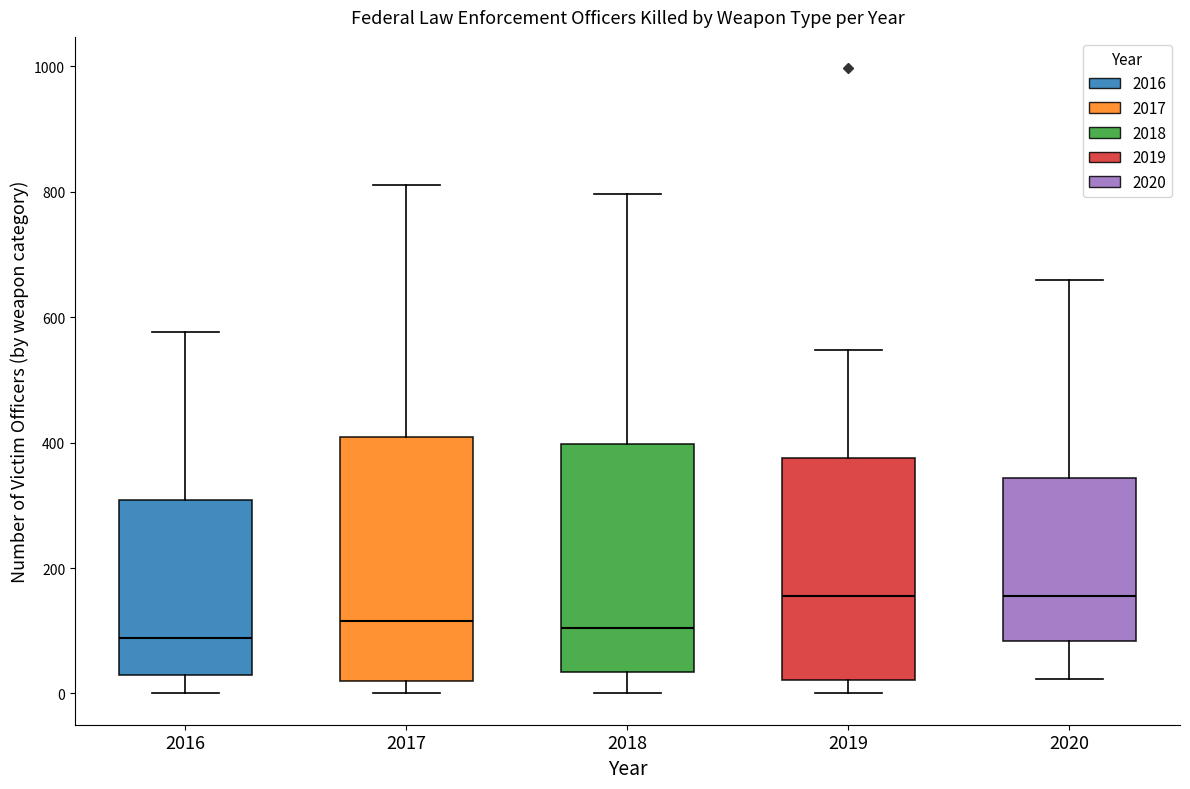

Where does the upper whisker of the box at x = 2017 end on the y-axis? The values are not printed on the chart, so give them approximately, as read against the axis.

820